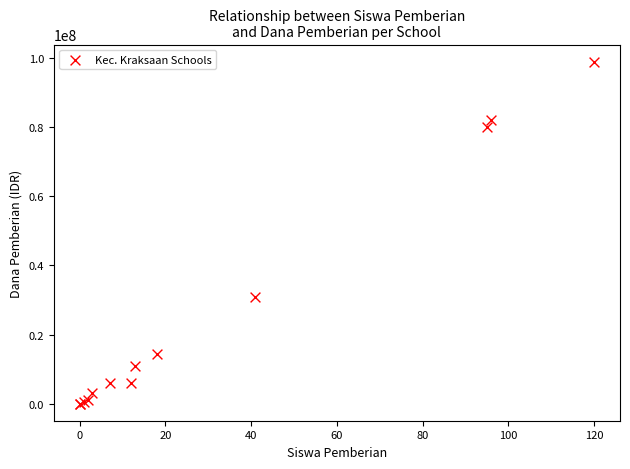

What Y value in the scatter plot is closest to 49500000?

31000000